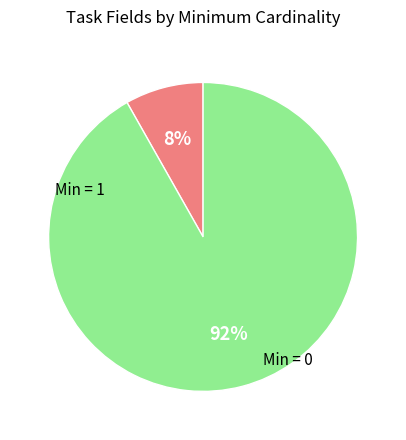

Does any single category account for the majority?

Yes